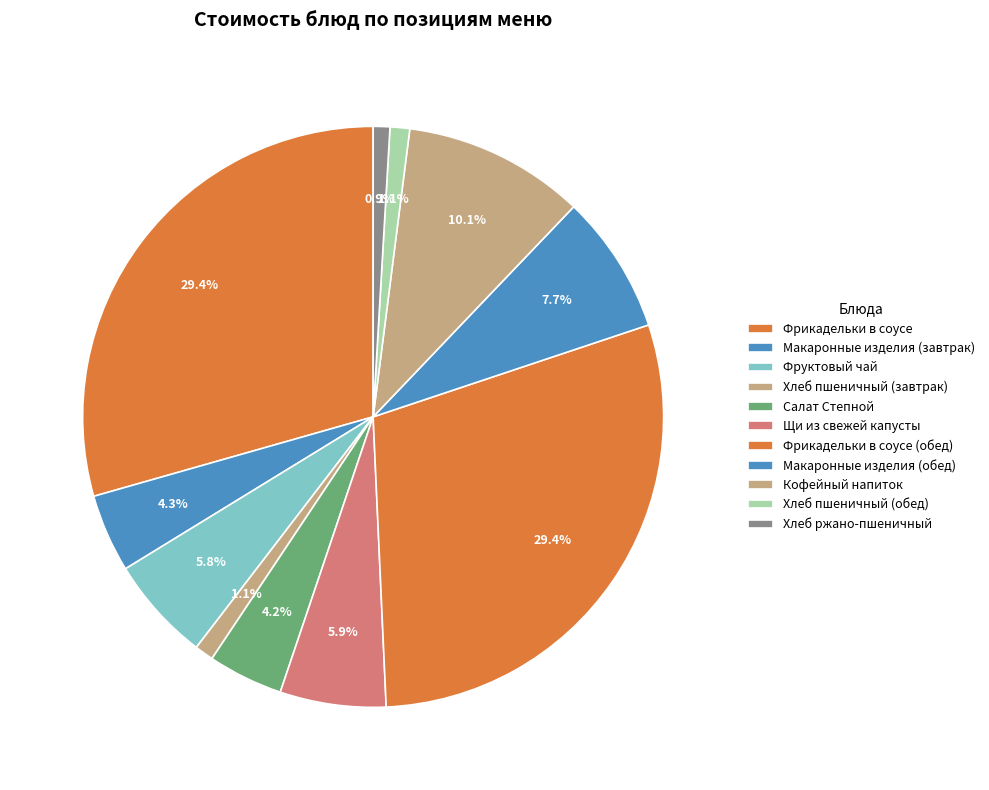

Is it true that Салат Степной is 4% of the pie?

True